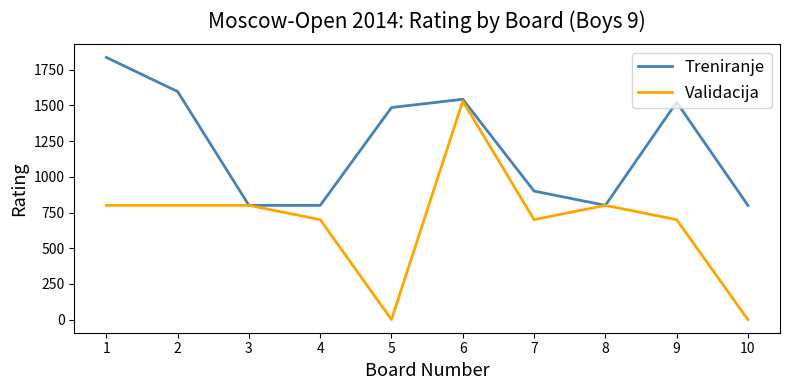

Which series changed the most between 7 and 10?

Validacija